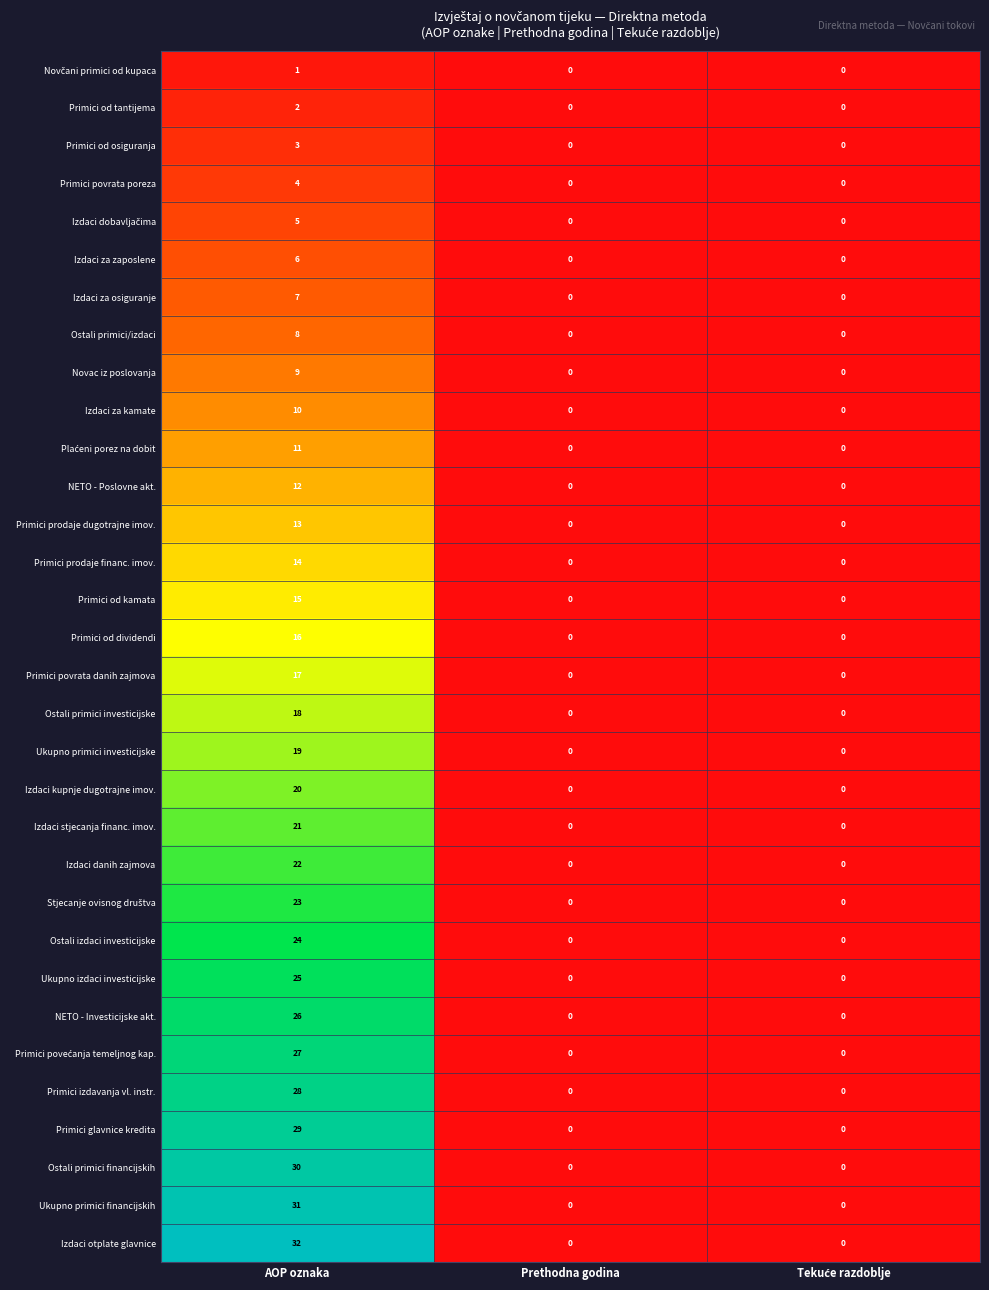

At which category is the sum across all series the highest?

AOP oznaka